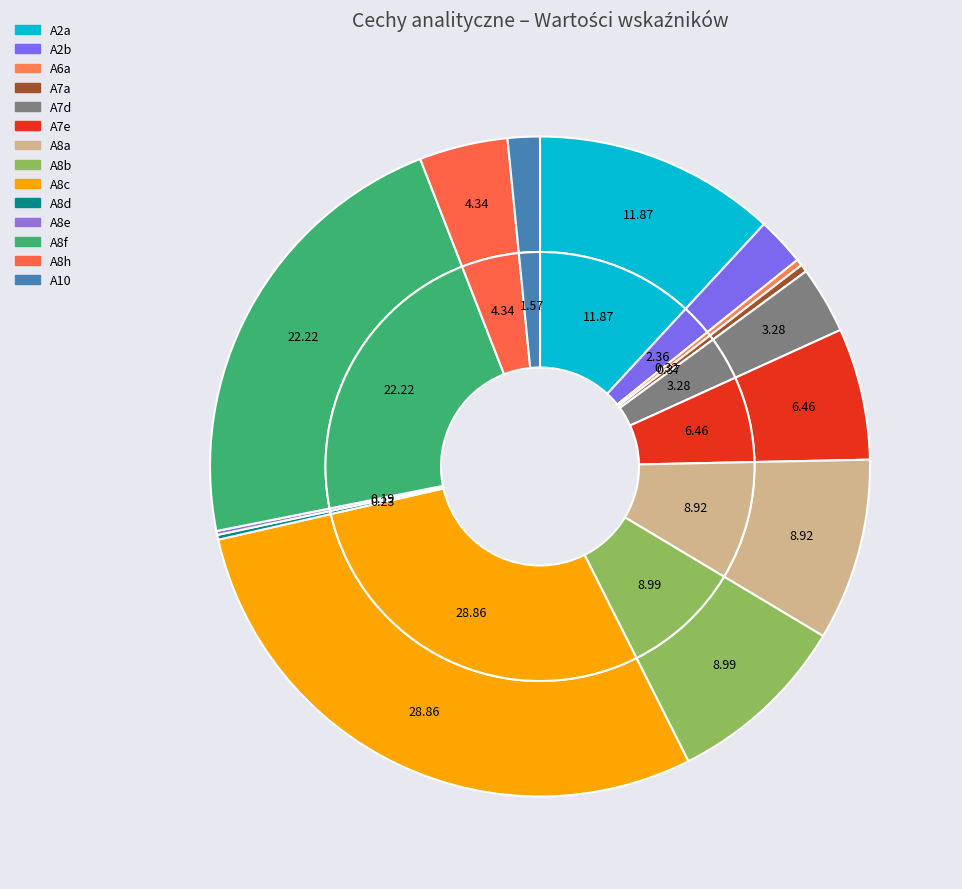

Which slice is the largest?

A8c